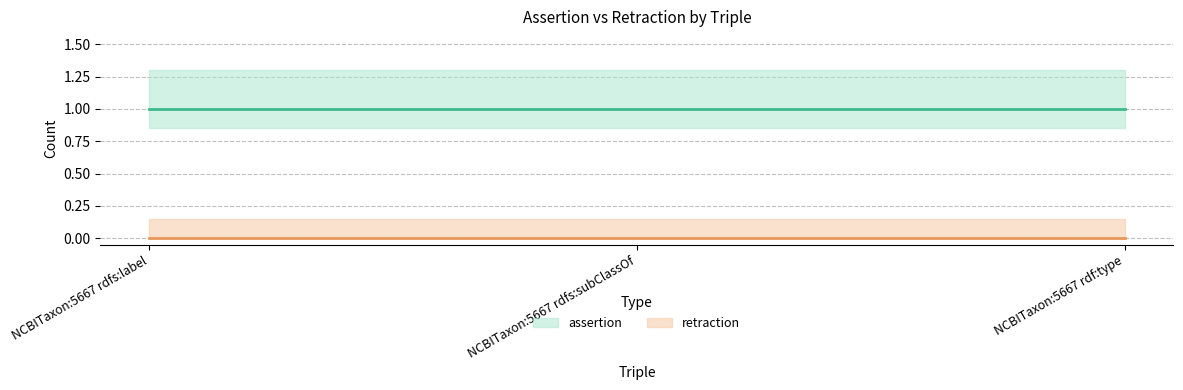

Reading right to left, list all the values displayed in this chart.

assertion: NCBITaxon:5667 rdf:type=1	NCBITaxon:5667 rdfs:subClassOf=1	NCBITaxon:5667 rdfs:label=1
retraction: NCBITaxon:5667 rdf:type=0	NCBITaxon:5667 rdfs:subClassOf=0	NCBITaxon:5667 rdfs:label=0